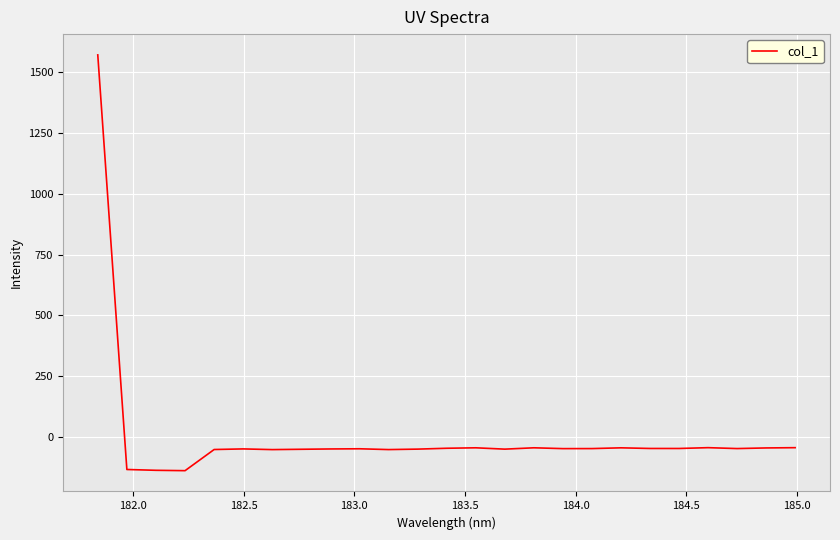

What is the greatest value displayed?

1571.5